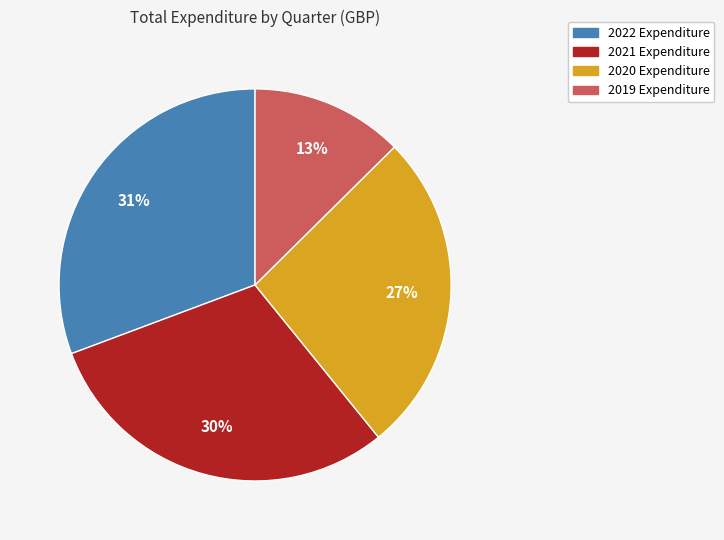

Does any single category account for the majority?

No